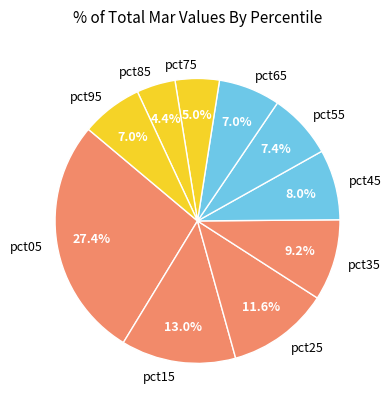

Is pct65 the majority of the pie?

No